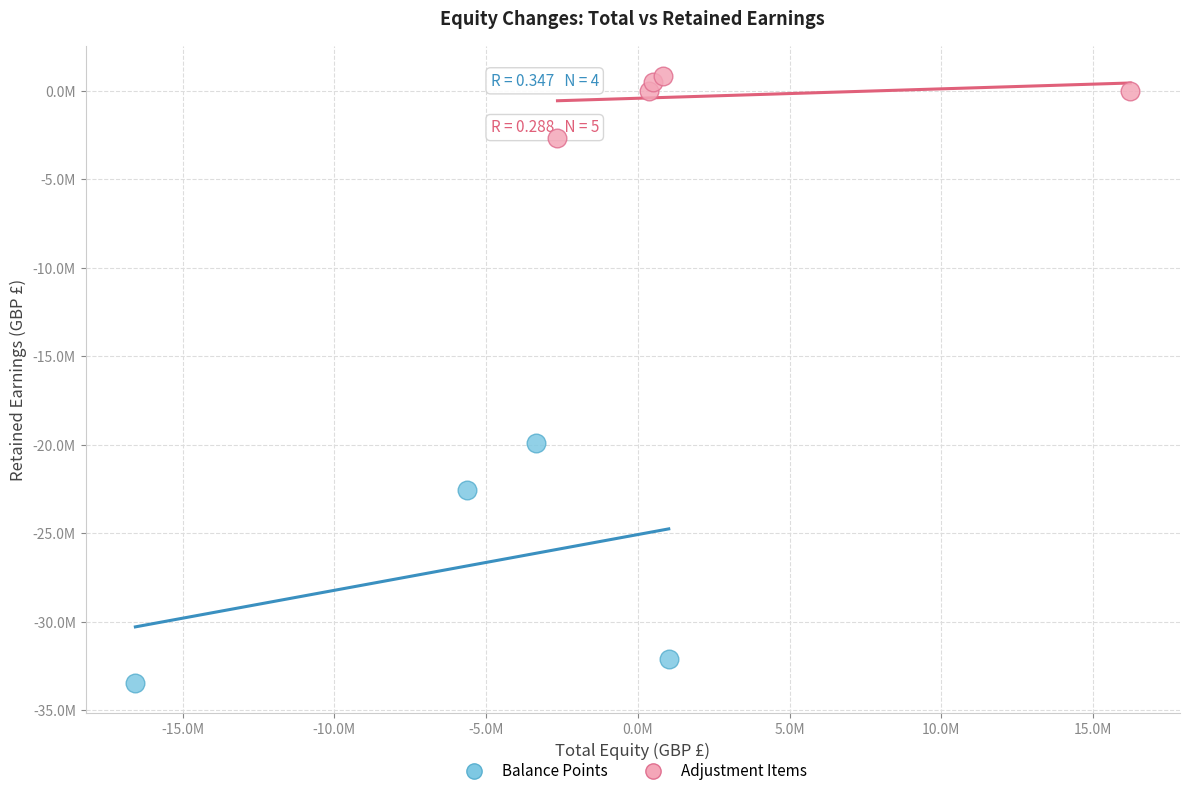

Which series has the largest Y range (max minus min)?

Balance Points